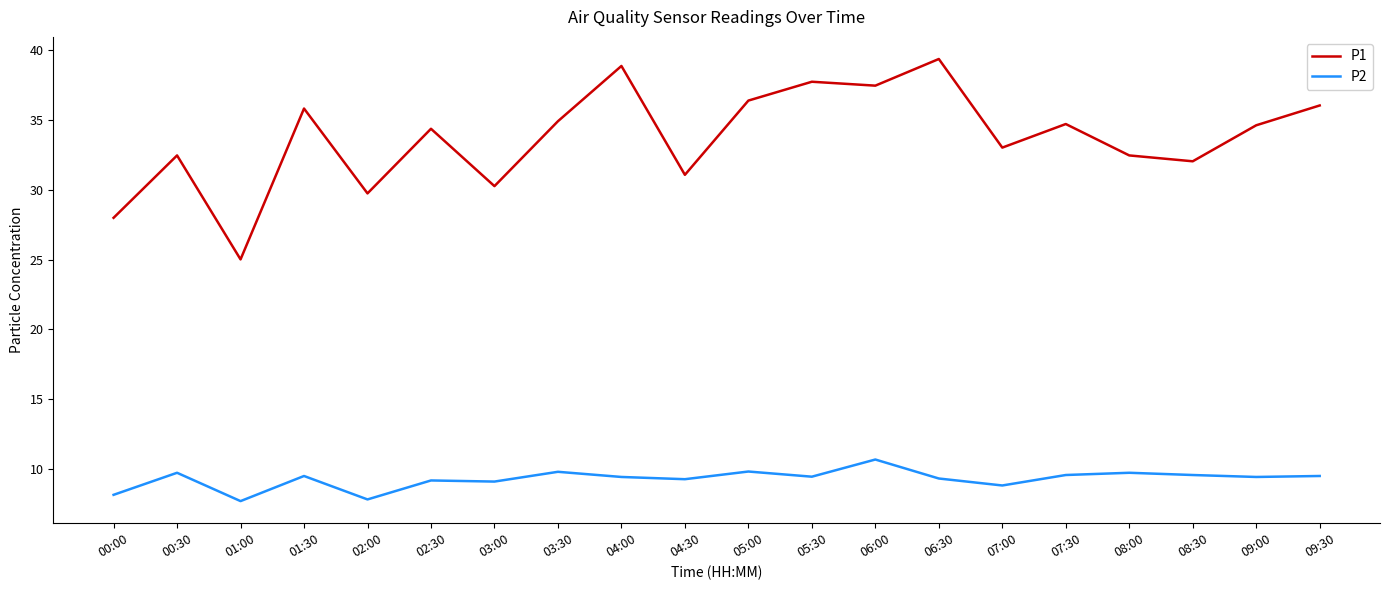

Which series changed the most between 06:00 and 09:00?

P1